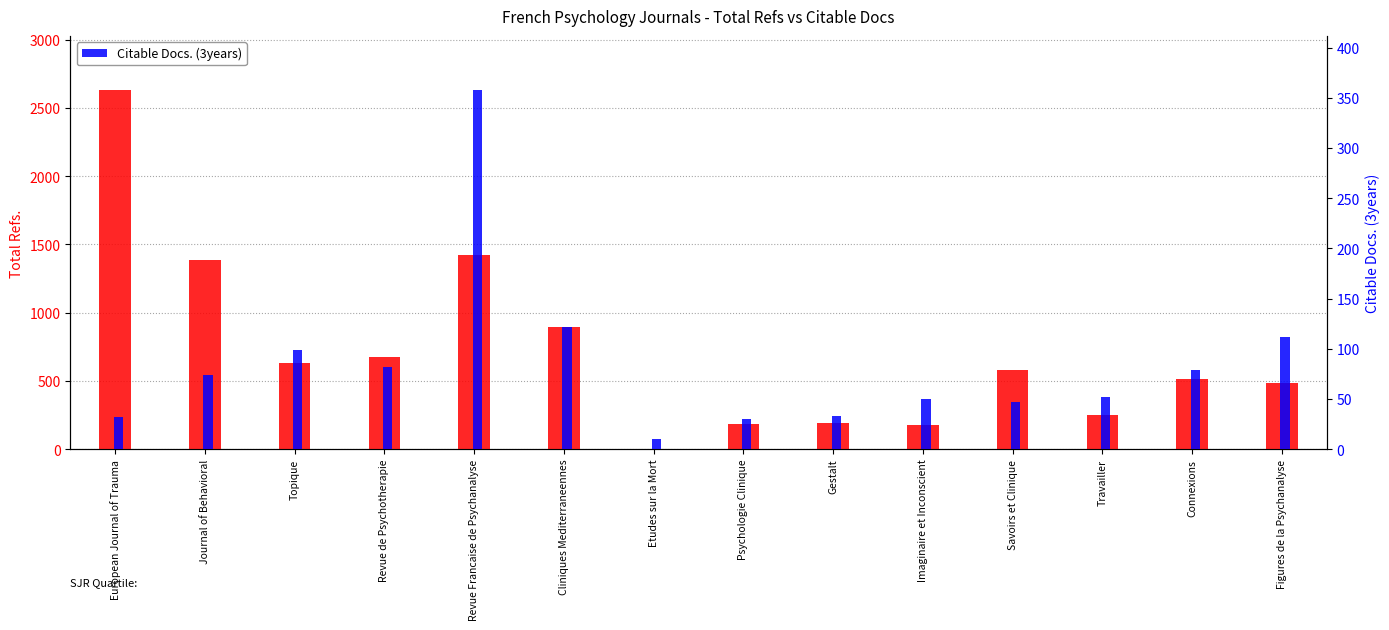

Which series has the largest total across all categories?

Total Refs.